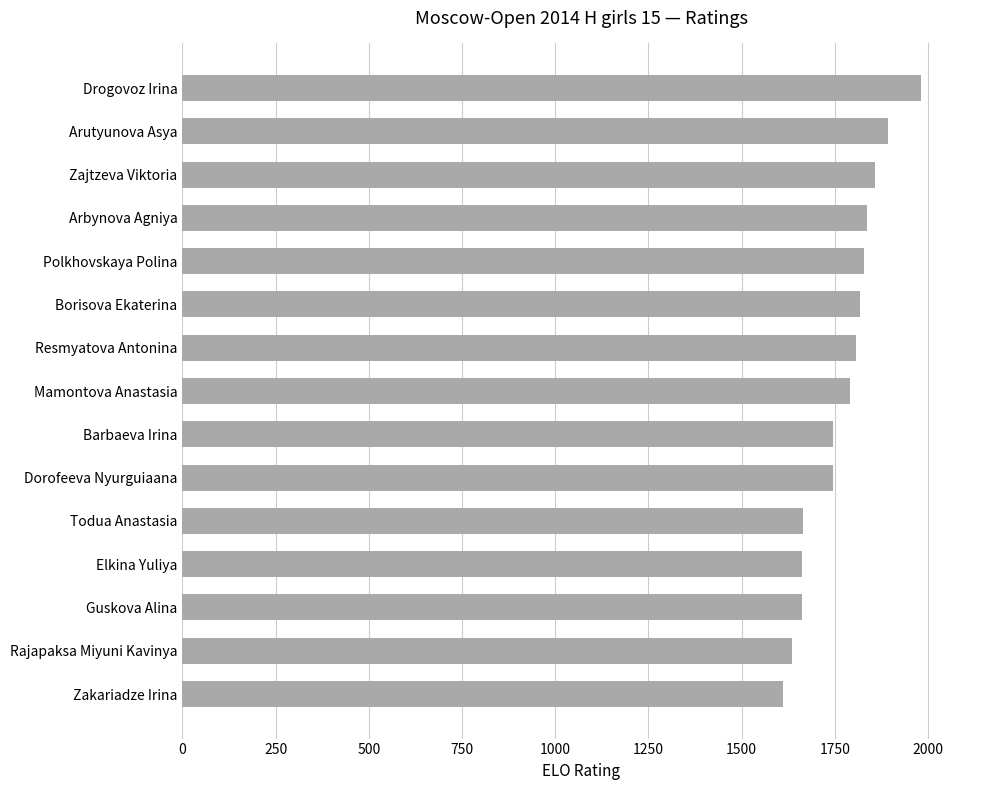

Which category has the highest value across all series?

Drogovoz Irina